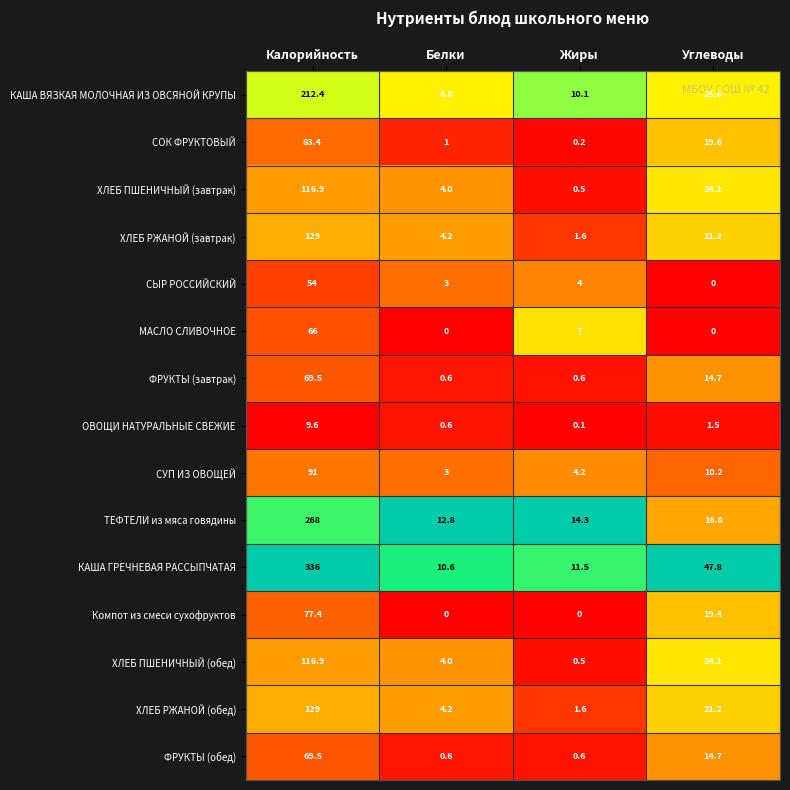

List the labels in order of СЫР РОССИЙСКИЙ value, largest first.

Калорийность, Жиры, Белки, Углеводы